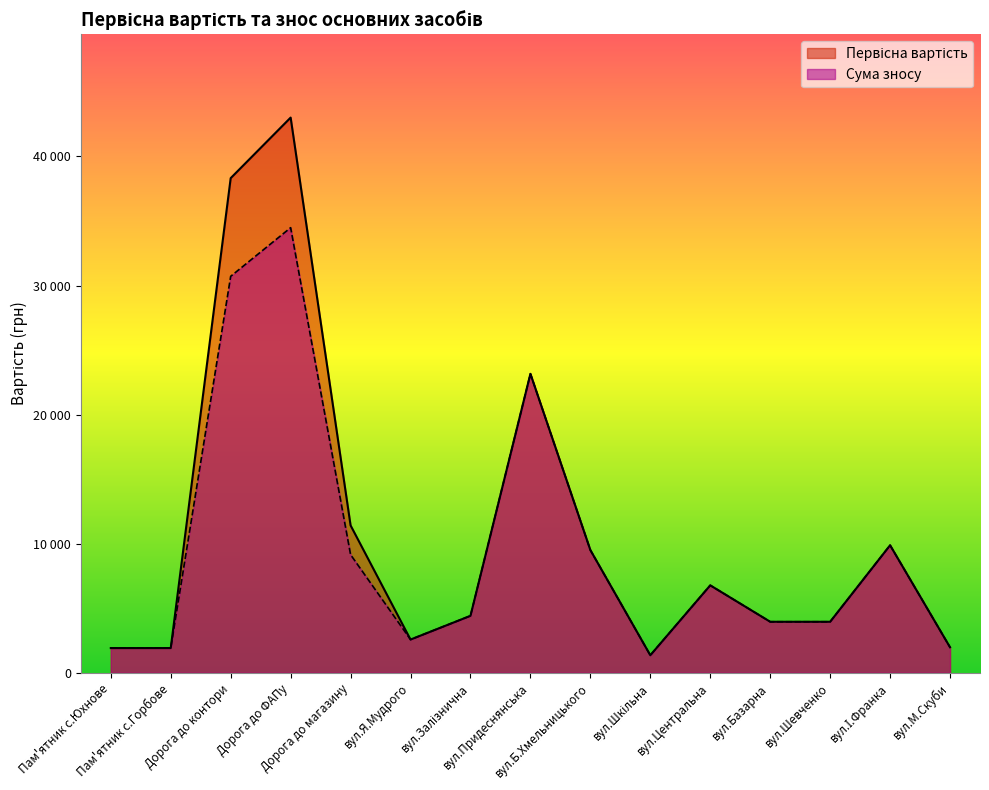

How many interior local valleys does the Первісна вартість series have?

2